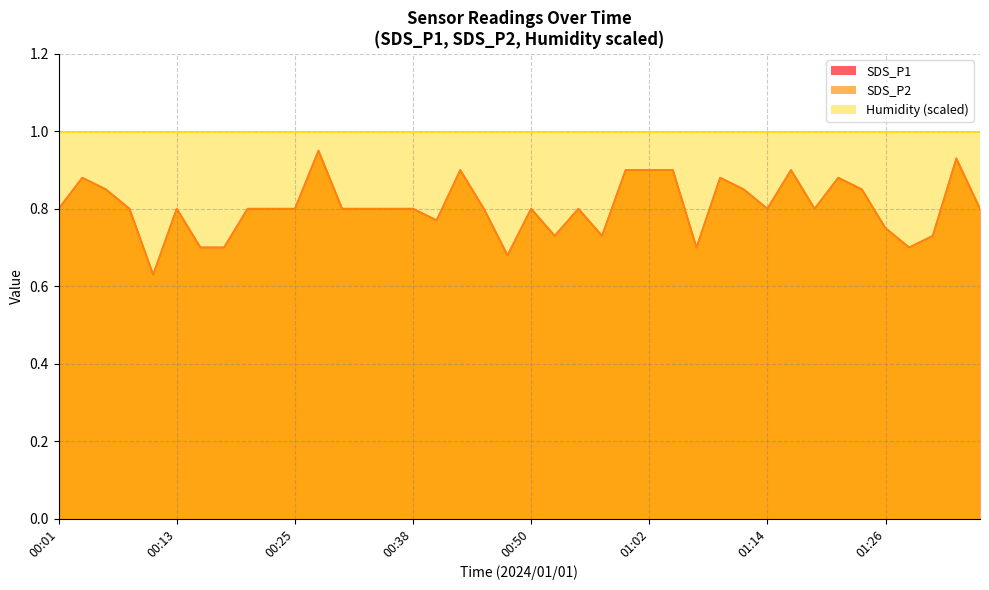

Which label corresponds to the smallest value in the chart?

00:11